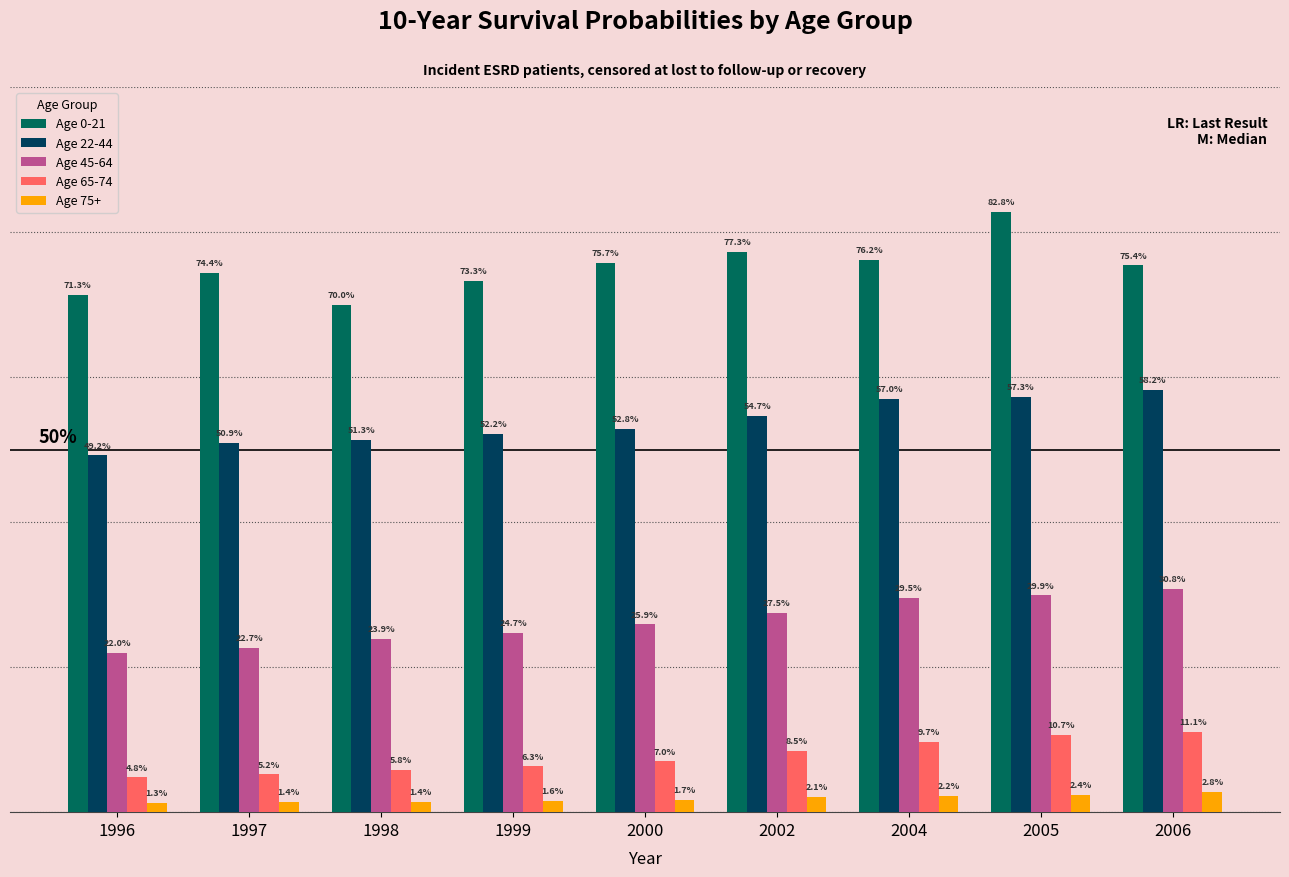

List the labels in order of Age 65-74 value, largest first.

2006, 2005, 2004, 2002, 2000, 1999, 1998, 1997, 1996